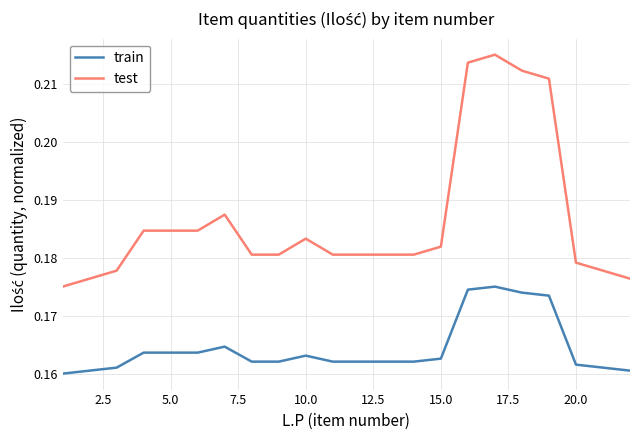

Which series has the largest total across all categories?

test